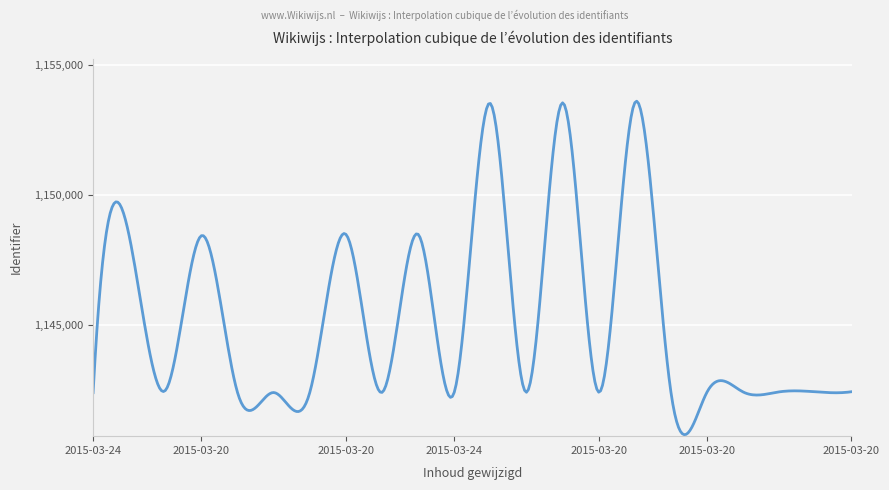

What is the greatest value displayed?

1153602.7